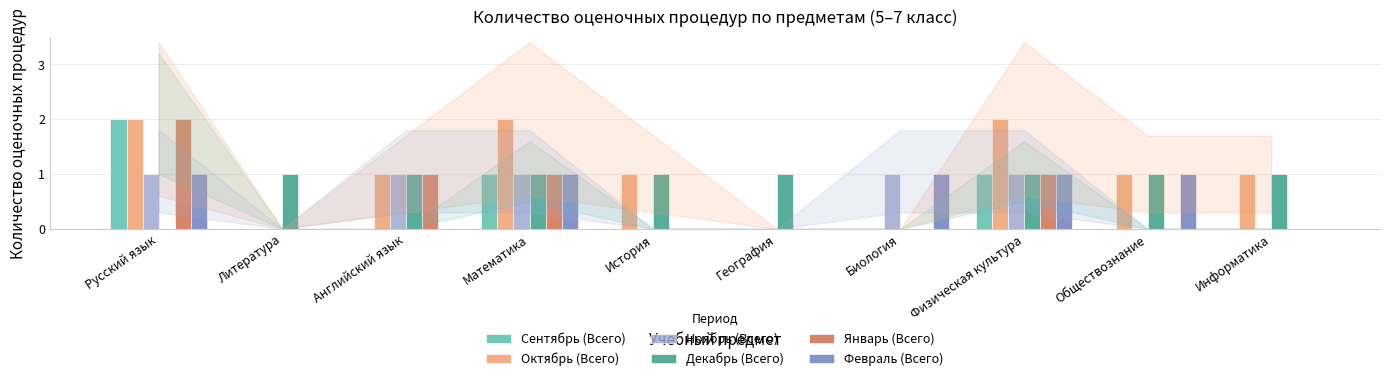

True or false: Сентябрь (Всего) has a value of 1 at Информатика.

False